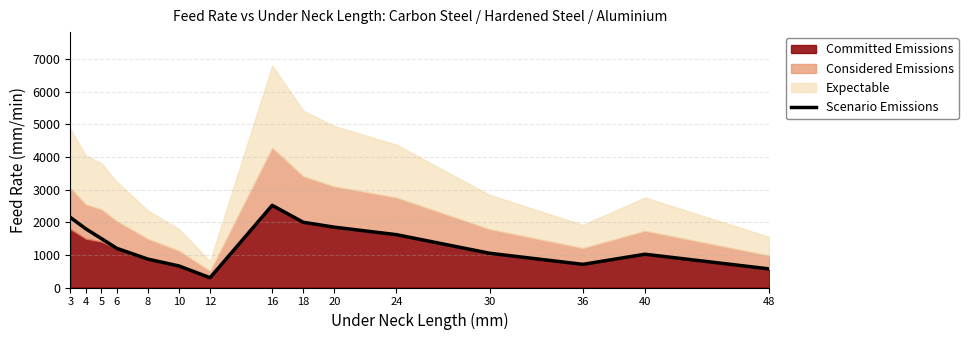

Reading right to left, list all the values displayed in this chart.

48=570	40=1020	36=710	30=1050	24=1620	20=1850	18=2000	16=2520	12=300	10=660	8=870	6=1200	5=1500	4=1800	3=2150